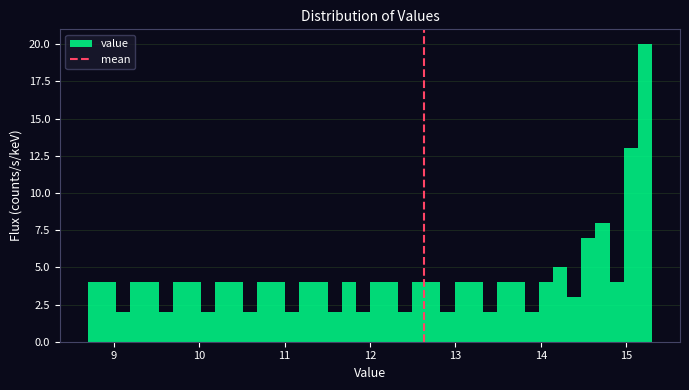

Read against the x-axis, roughly where is the centre of the tallest bar?

15.2